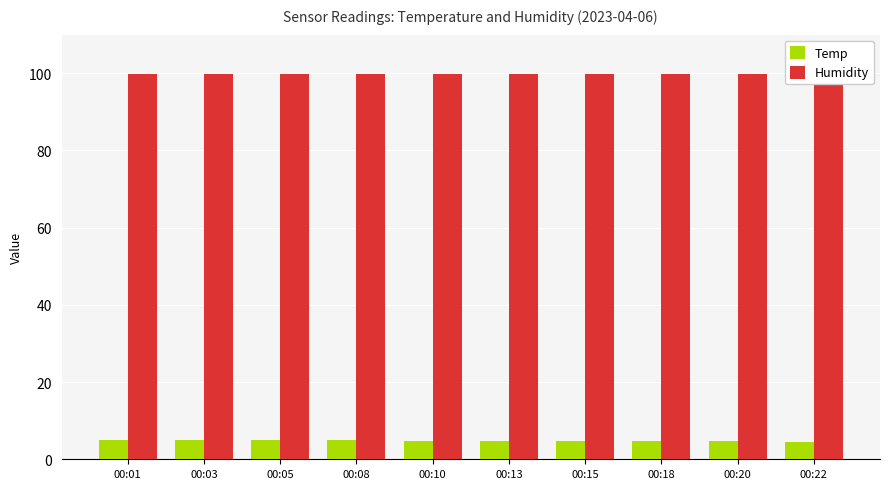

How many groups of bars are there?

10